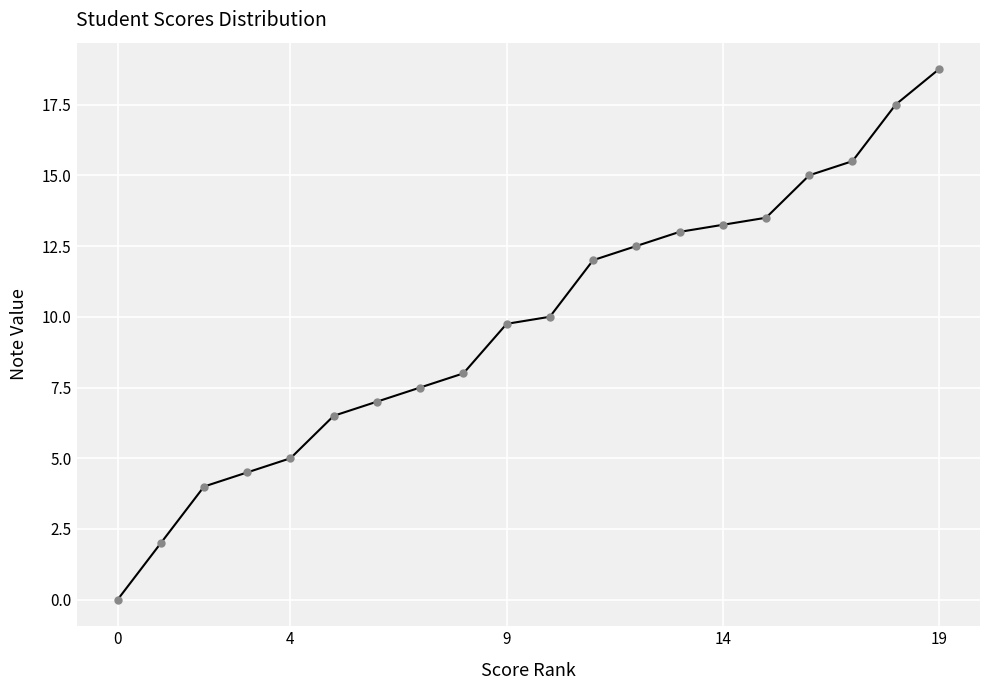

What is the difference between the second highest and second lowest values?

15.5